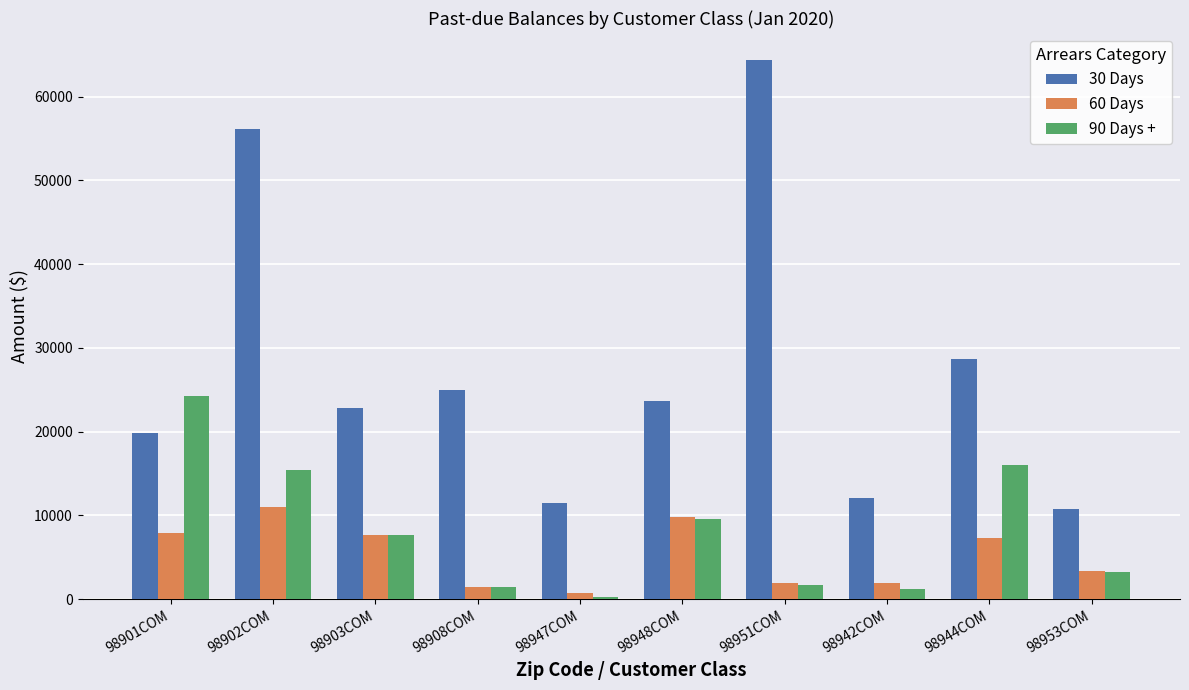

The value of 60 Days at 98902COM is 2551.8. True or false?

False